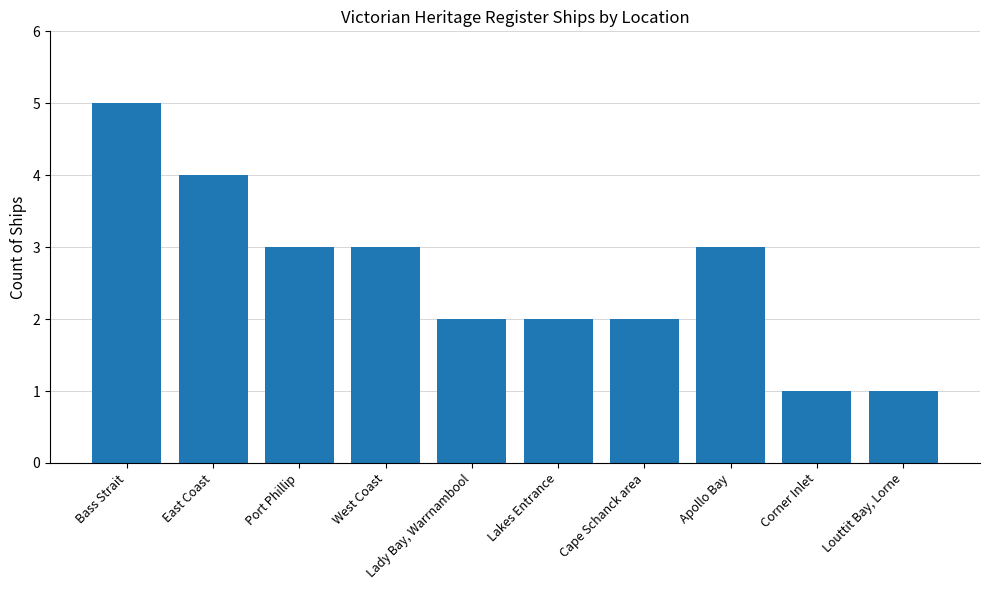

What is the sum of all values?

26